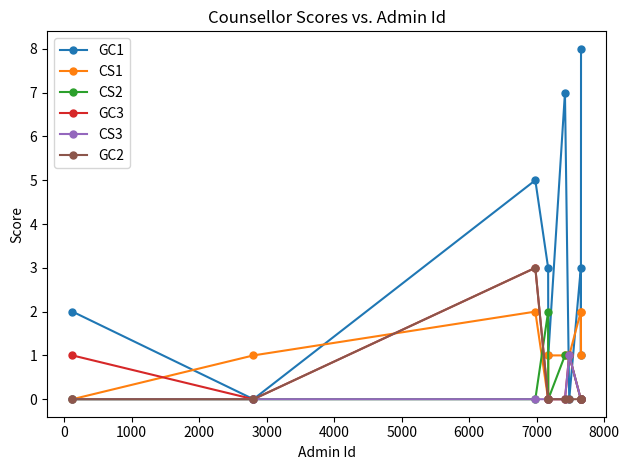

How many lines are shown in the chart?

6